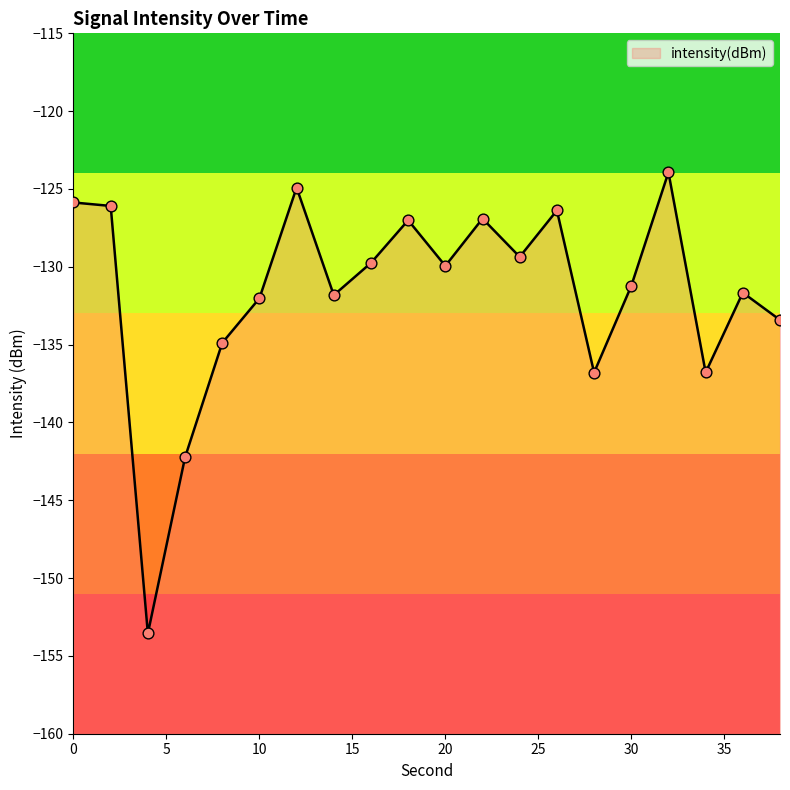

Between 24 and 28, which is larger?

24